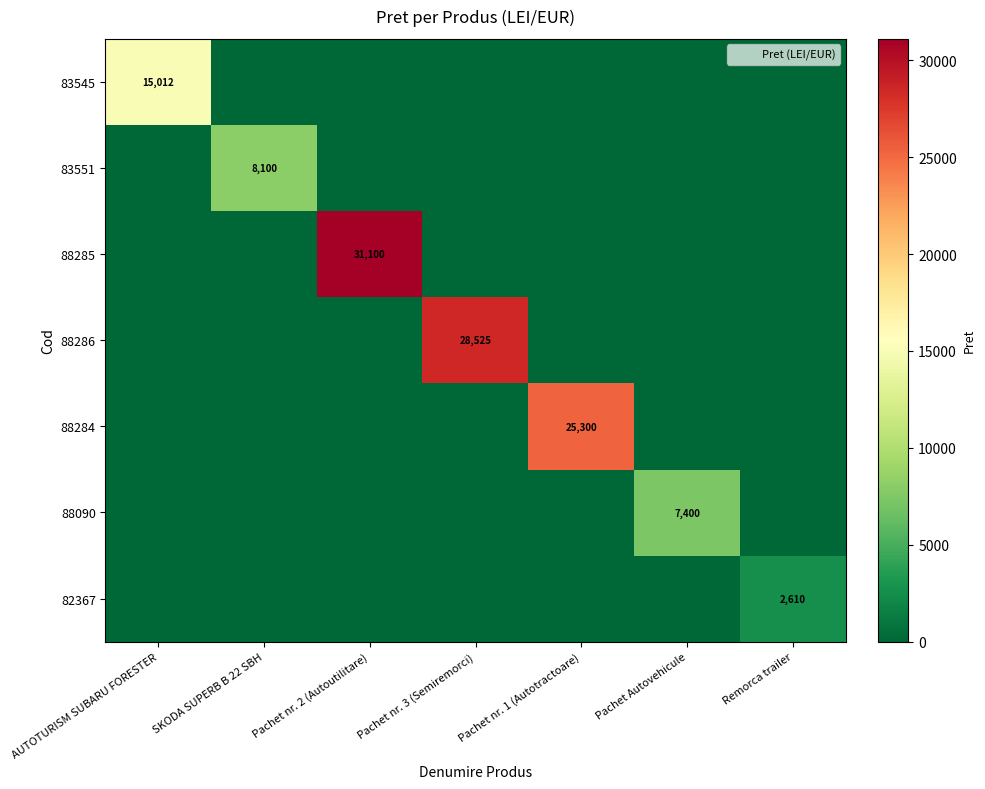

Between SKODA SUPERB B 22 SBH and Remorca trailer, which series saw the biggest shift?

83551